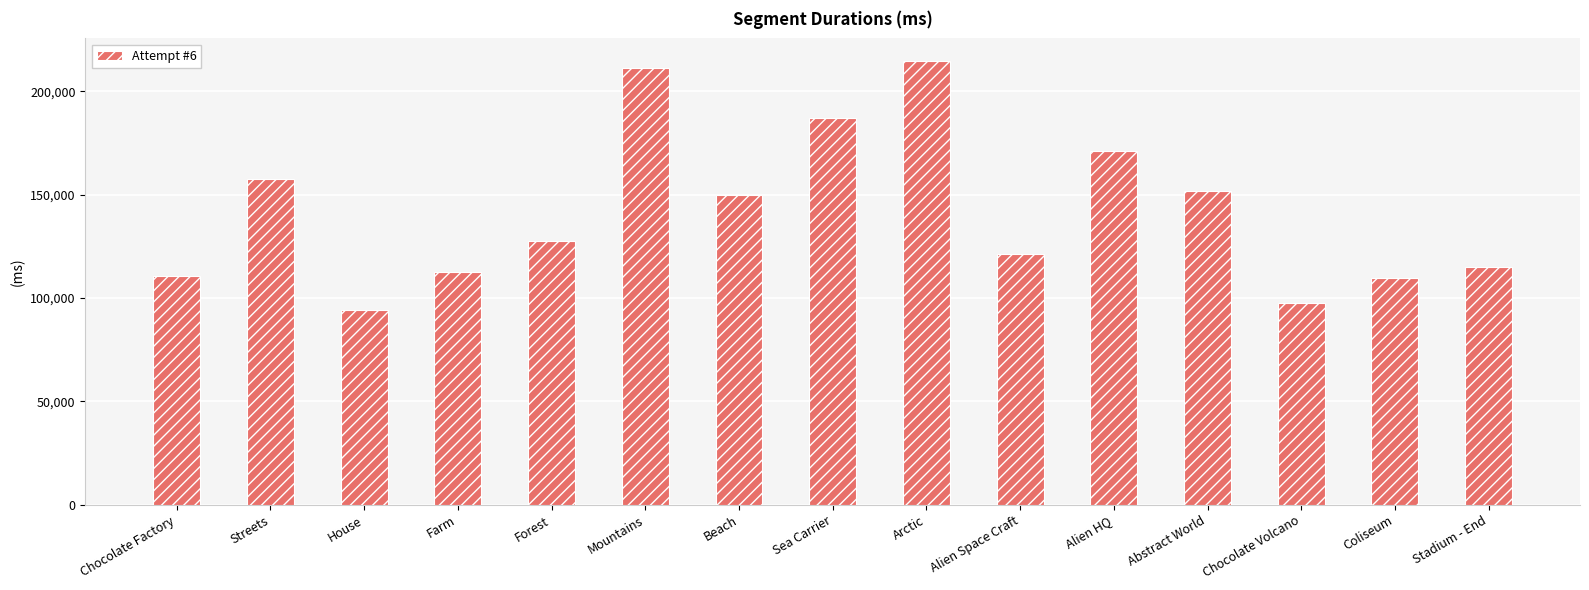

Is it true that the value at Coliseum is 163094?

False